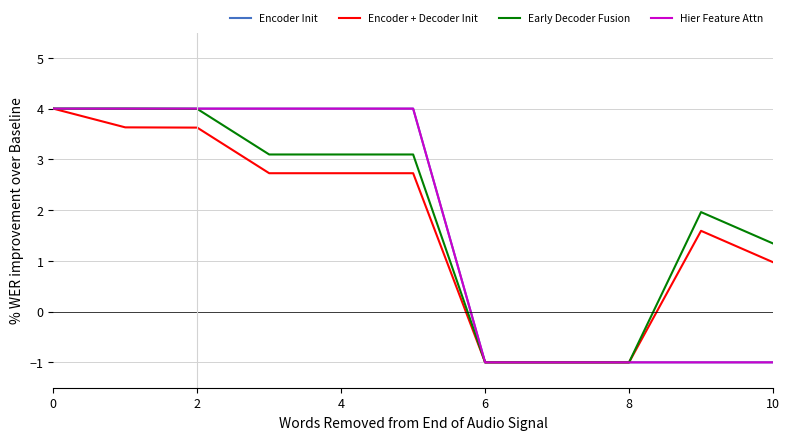

Does the chart have visible grid lines?

Yes